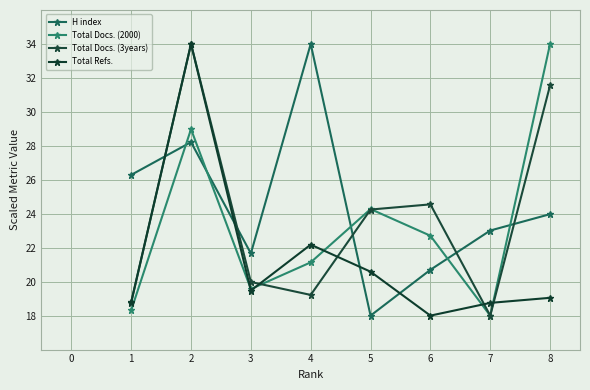

Count the number of categories in the chart.

8